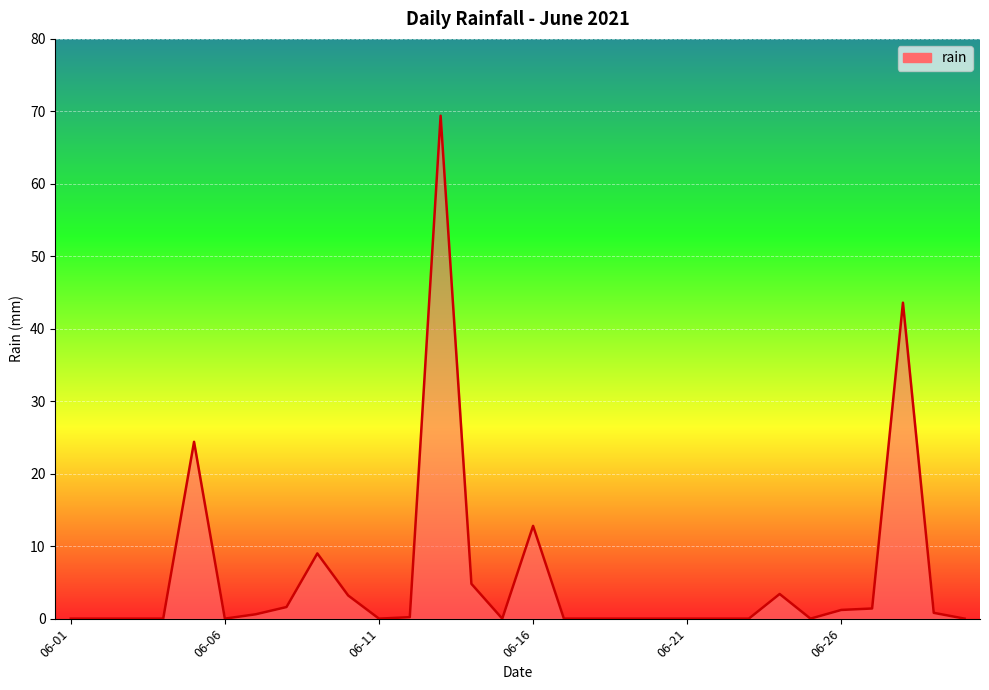

What is the greatest value displayed?

69.4